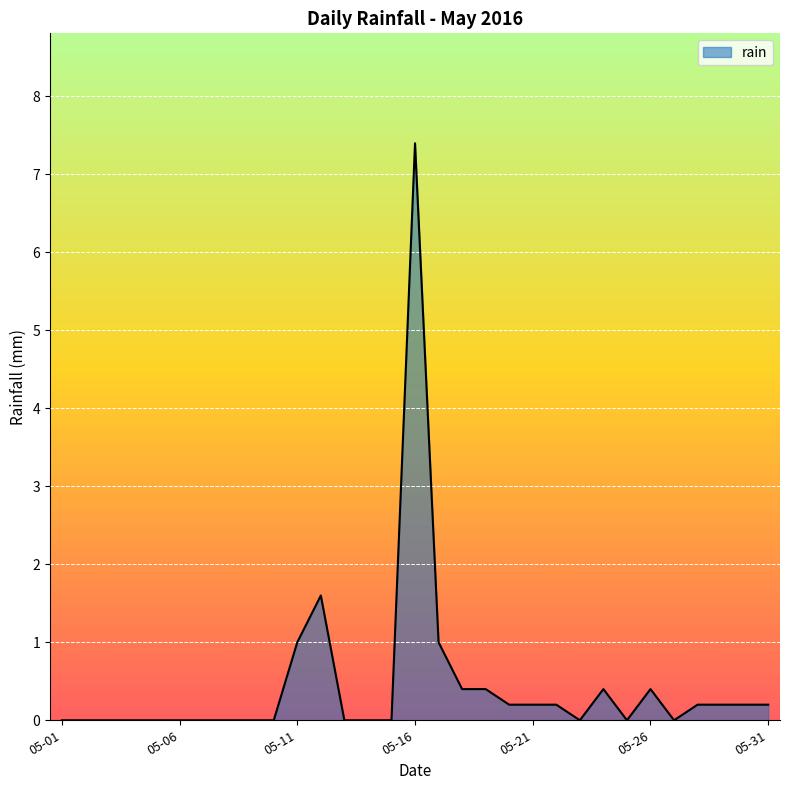

What is the difference between the maximum and minimum values?

7.4